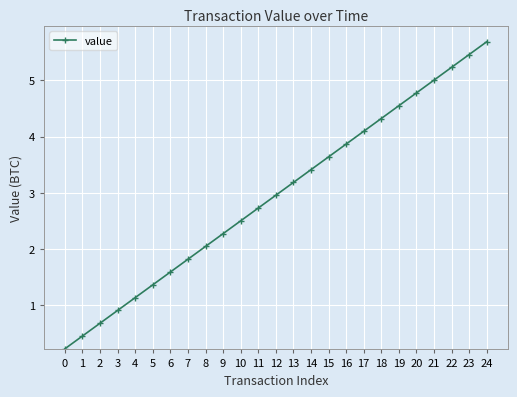

What is the average value?

3.0